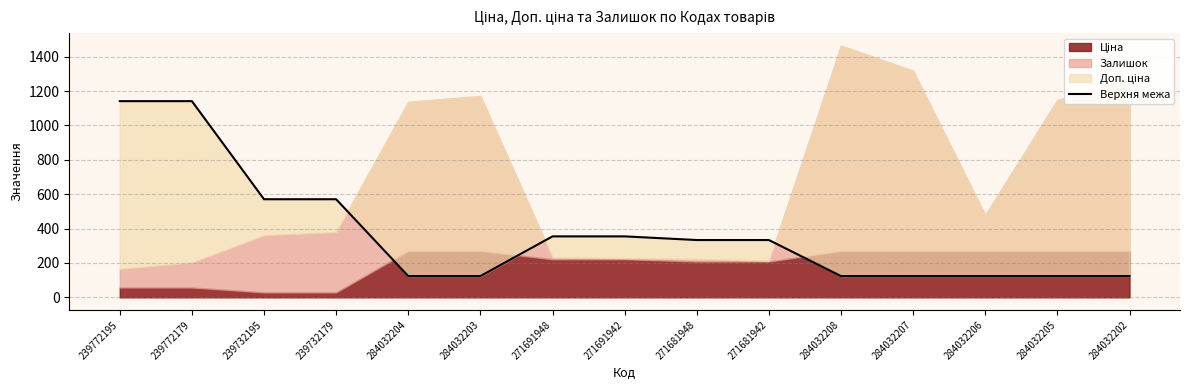

Reading left to right, extract all data points from this chart.

239772195=1141.0	239772179=1141.0	239732195=570.5	239732179=570.5	284032204=123.5	284032203=123.5	271691948=354.5	271691942=354.5	271681948=333.2	271681942=333.2	284032208=123.5	284032207=123.5	284032206=123.5	284032205=123.5	284032202=123.5